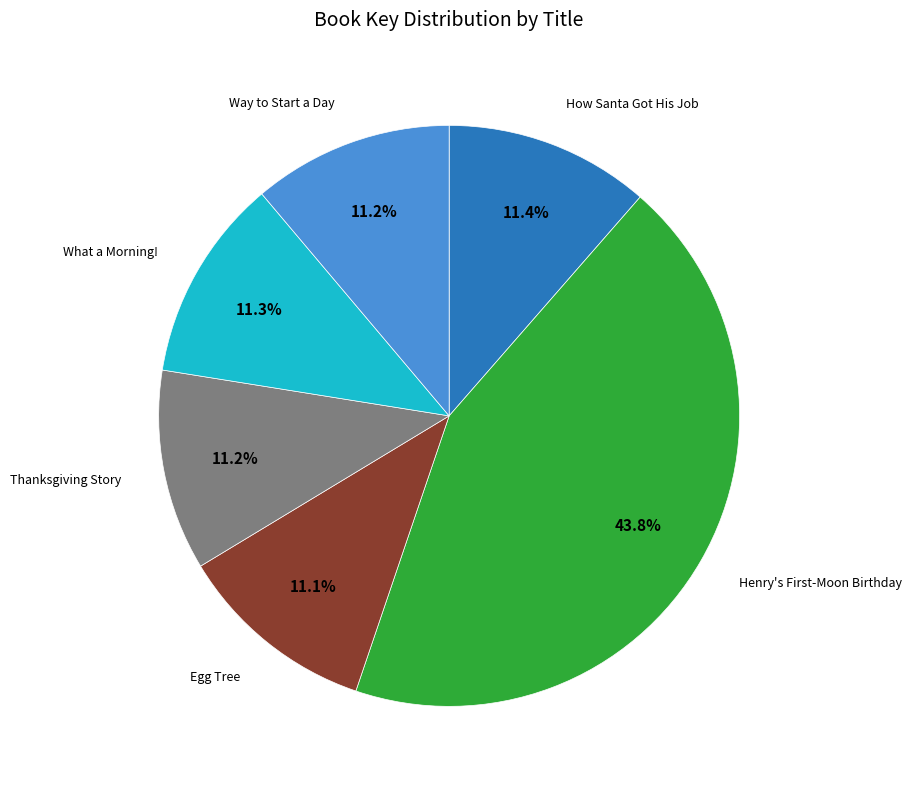

Which slice is the largest?

Henry's First-Moon Birthday